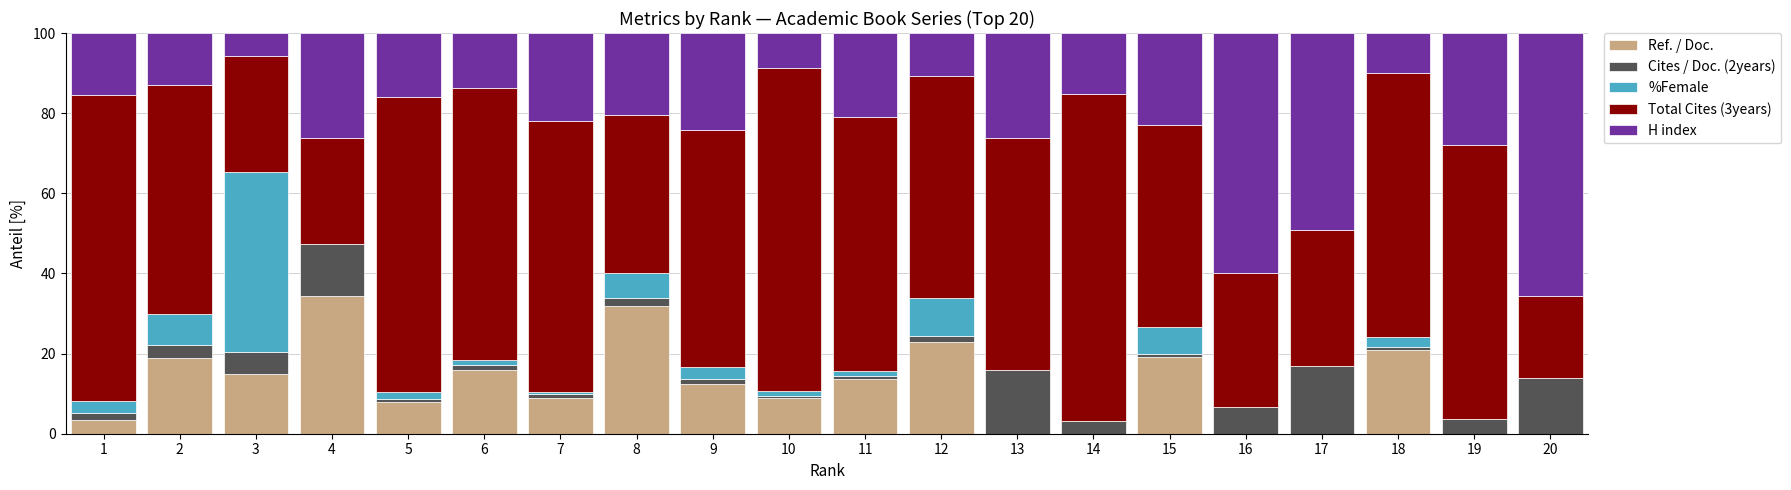

The Ref. / Doc. series shows 0.0 at 17. True or false?

True